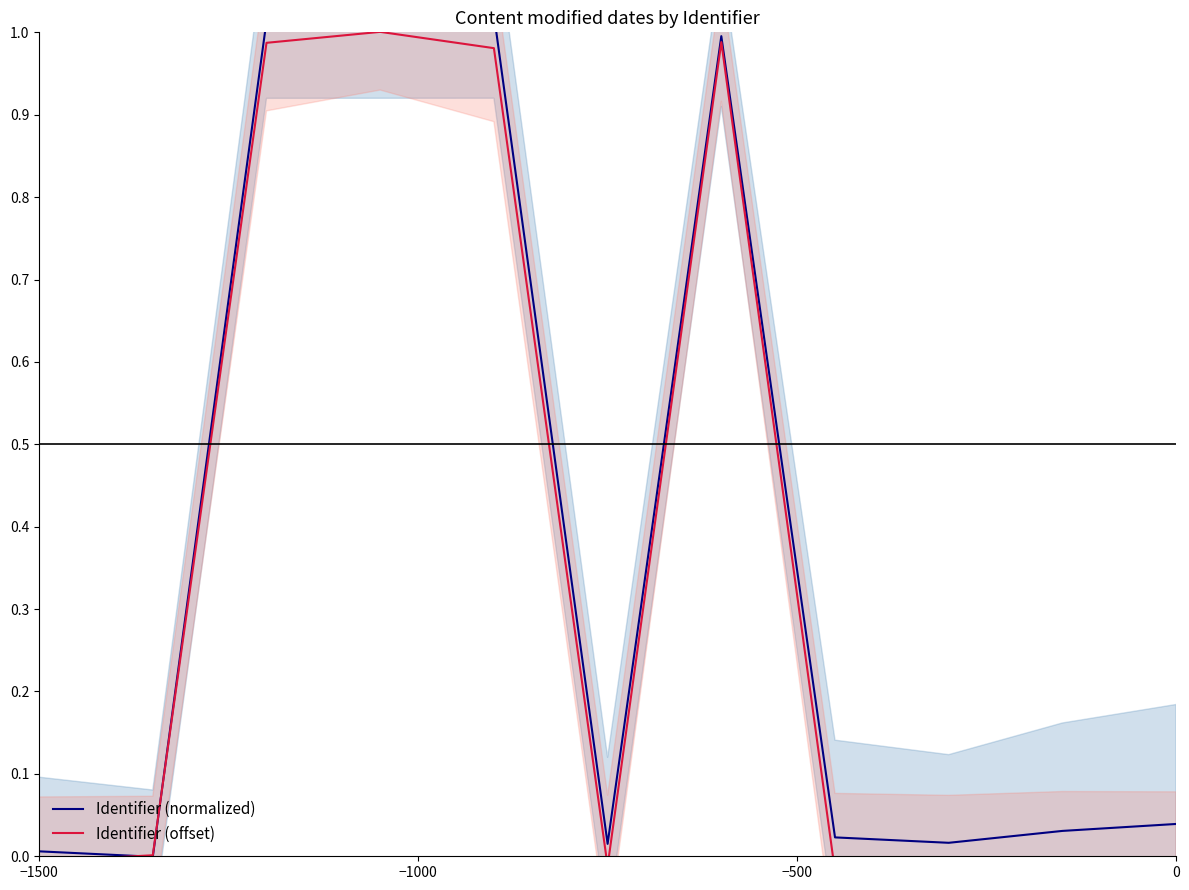

What is the greatest value displayed?

1.0